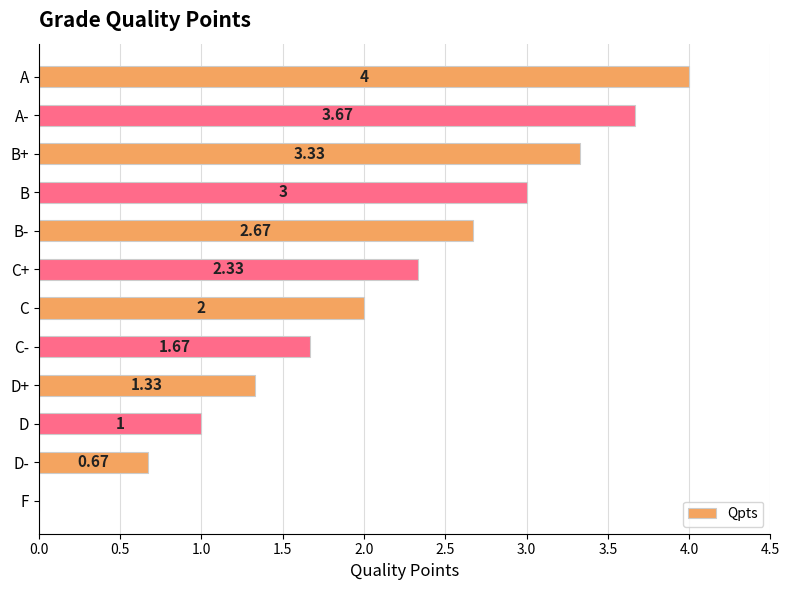

How many positive values are there?

11